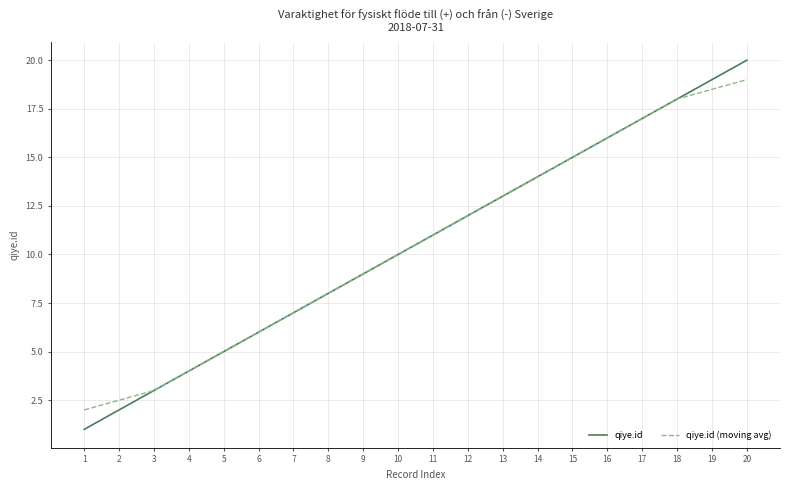

What is the minimum value shown in the chart?

1.0